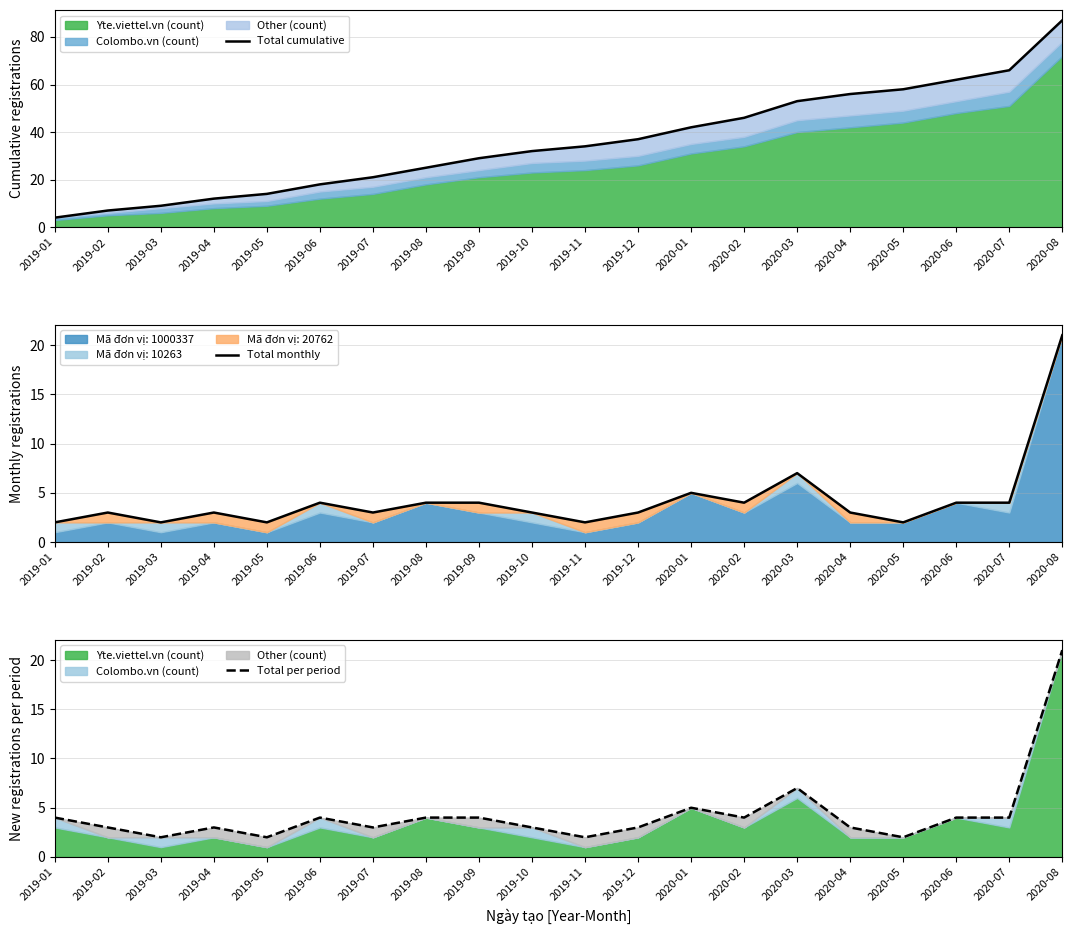

What is the total value across all series at 2020-03?

67